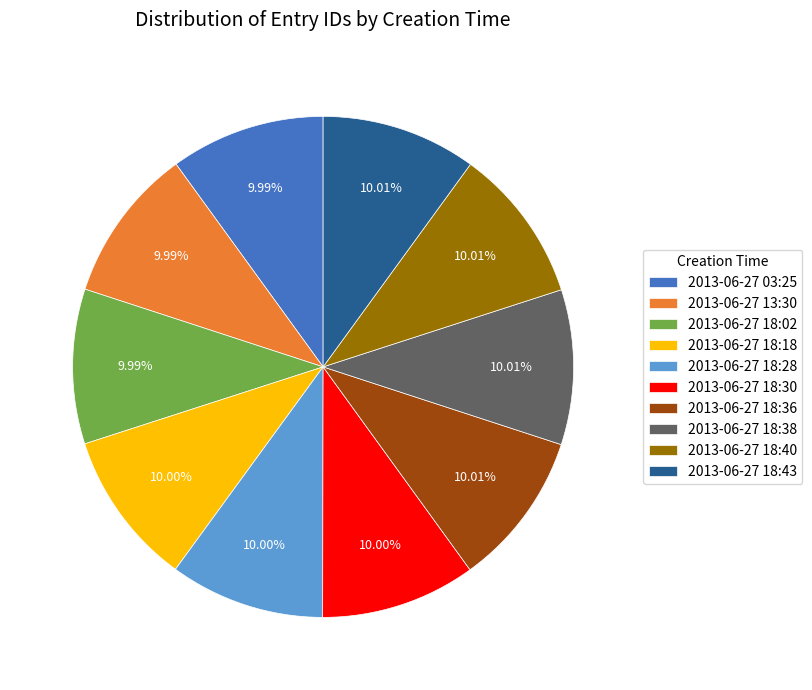

Is it true that 2013-06-27 18:18 is 10% of the pie?

True